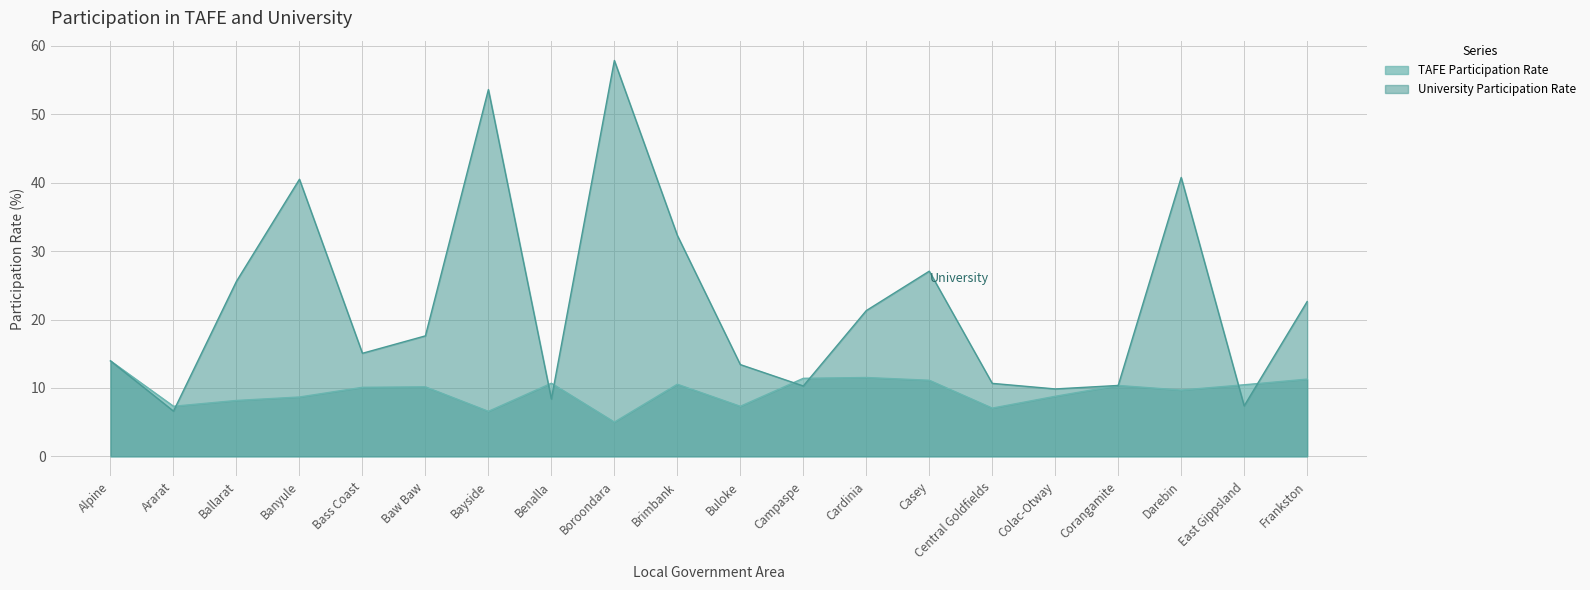

The TAFE Participation Rate series shows 3.8 at Buloke. True or false?

False